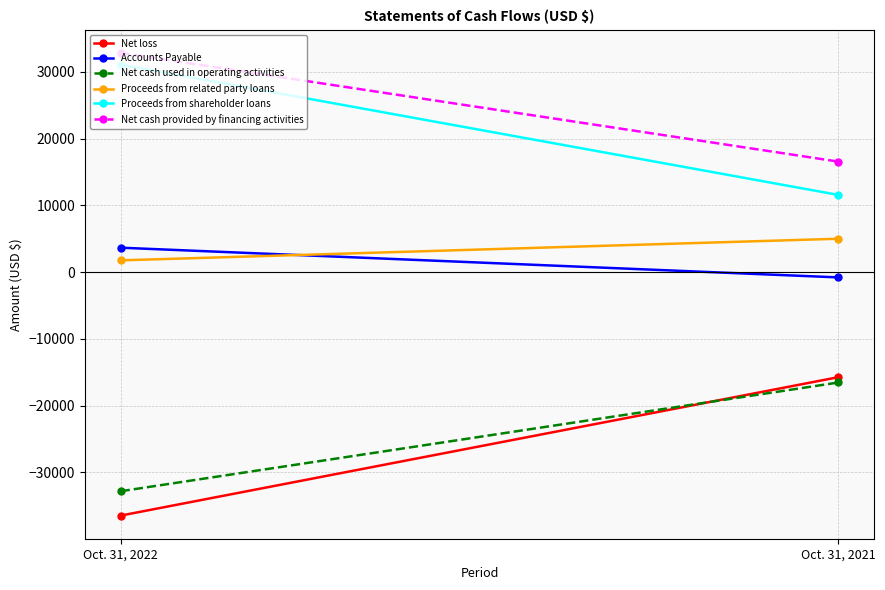

Count the Net cash provided by financing activities values in the range 16539 to 32822.

2